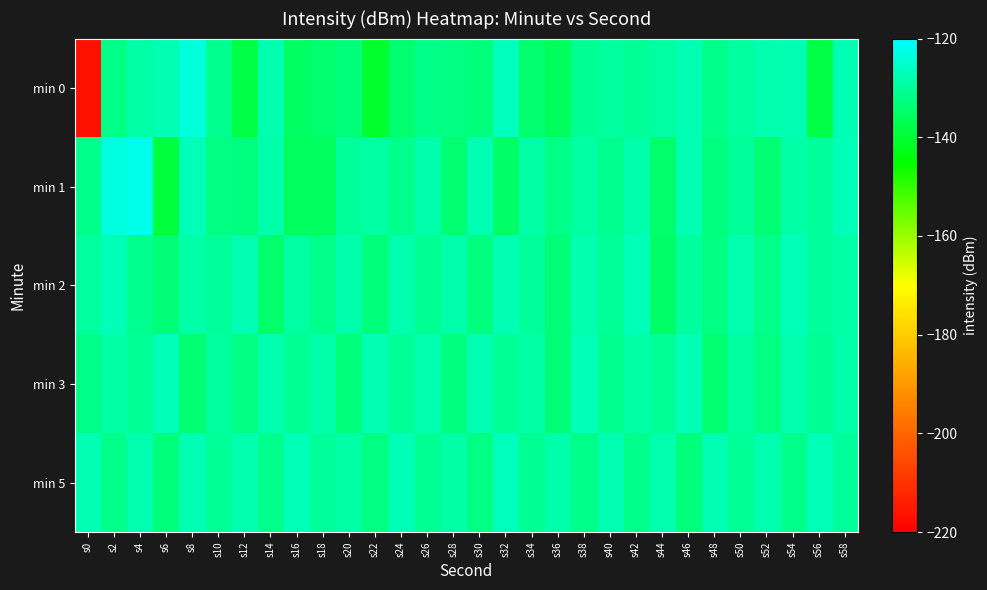

Reading right to left, transcribe all the data shown in this chart.

min 0: s58=-127.7	s56=-138.2	s54=-127.5	s52=-127.9	s50=-129.6	s48=-131.6	s46=-127.4	s44=-129.1	s42=-130.4	s40=-129.4	s38=-130.9	s36=-136.1	s34=-134.4	s32=-126.7	s30=-133.1	s28=-132.2	s26=-132.1	s24=-134.4	s22=-140.7	s20=-133.0	s18=-134.4	s16=-135.3	s14=-128.2	s12=-138.0	s10=-131.0	s8=-123.8	s6=-127.8	s4=-128.9	s2=-132.0	s0=-216.8
min 1: s58=-127.1	s56=-130.0	s54=-128.9	s52=-133.9	s50=-129.8	s48=-132.7	s46=-127.6	s44=-134.5	s42=-128.3	s40=-131.2	s38=-129.1	s36=-132.0	s34=-128.9	s32=-134.9	s30=-127.8	s28=-133.7	s26=-128.6	s24=-131.5	s22=-129.2	s20=-130.1	s18=-135.8	s16=-135.8	s14=-128.4	s12=-132.9	s10=-132.4	s8=-127.4	s6=-138.9	s4=-122.3	s2=-123.4	s0=-131.5
min 2: s58=-128.8	s56=-130.1	s54=-127.4	s52=-131.7	s50=-128.0	s48=-132.3	s46=-129.6	s44=-134.9	s42=-127.2	s40=-130.5	s38=-128.2	s36=-133.6	s34=-129.9	s32=-127.5	s30=-132.8	s28=-128.3	s26=-130.6	s24=-127.9	s22=-133.1	s20=-128.4	s18=-131.7	s16=-129.2	s14=-134.5	s12=-127.8	s10=-130.1	s8=-128.9	s6=-133.4	s4=-131.2	s2=-127.3	s0=-129.5
min 3: s58=-128.3	s56=-130.6	s54=-127.9	s52=-132.2	s50=-129.5	s48=-133.8	s46=-127.1	s44=-130.4	s42=-128.7	s40=-131.0	s38=-127.3	s36=-133.6	s34=-128.9	s32=-130.2	s30=-127.5	s28=-132.8	s26=-128.1	s24=-130.4	s22=-127.7	s20=-133.0	s18=-128.3	s16=-130.6	s14=-127.9	s12=-132.2	s10=-129.5	s8=-133.8	s6=-127.1	s4=-130.4	s2=-128.7	s0=-132.1
min 5: s58=-130.1	s56=-127.4	s54=-131.7	s52=-128.0	s50=-130.3	s48=-127.6	s46=-132.9	s44=-128.2	s42=-131.5	s40=-127.8	s38=-132.1	s36=-128.4	s34=-130.7	s32=-127.0	s30=-132.3	s28=-128.6	s26=-130.9	s24=-127.2	s22=-132.5	s20=-128.8	s18=-130.1	s16=-127.4	s14=-131.7	s12=-128.0	s10=-130.3	s8=-127.6	s6=-132.9	s4=-128.2	s2=-131.5	s0=-127.8